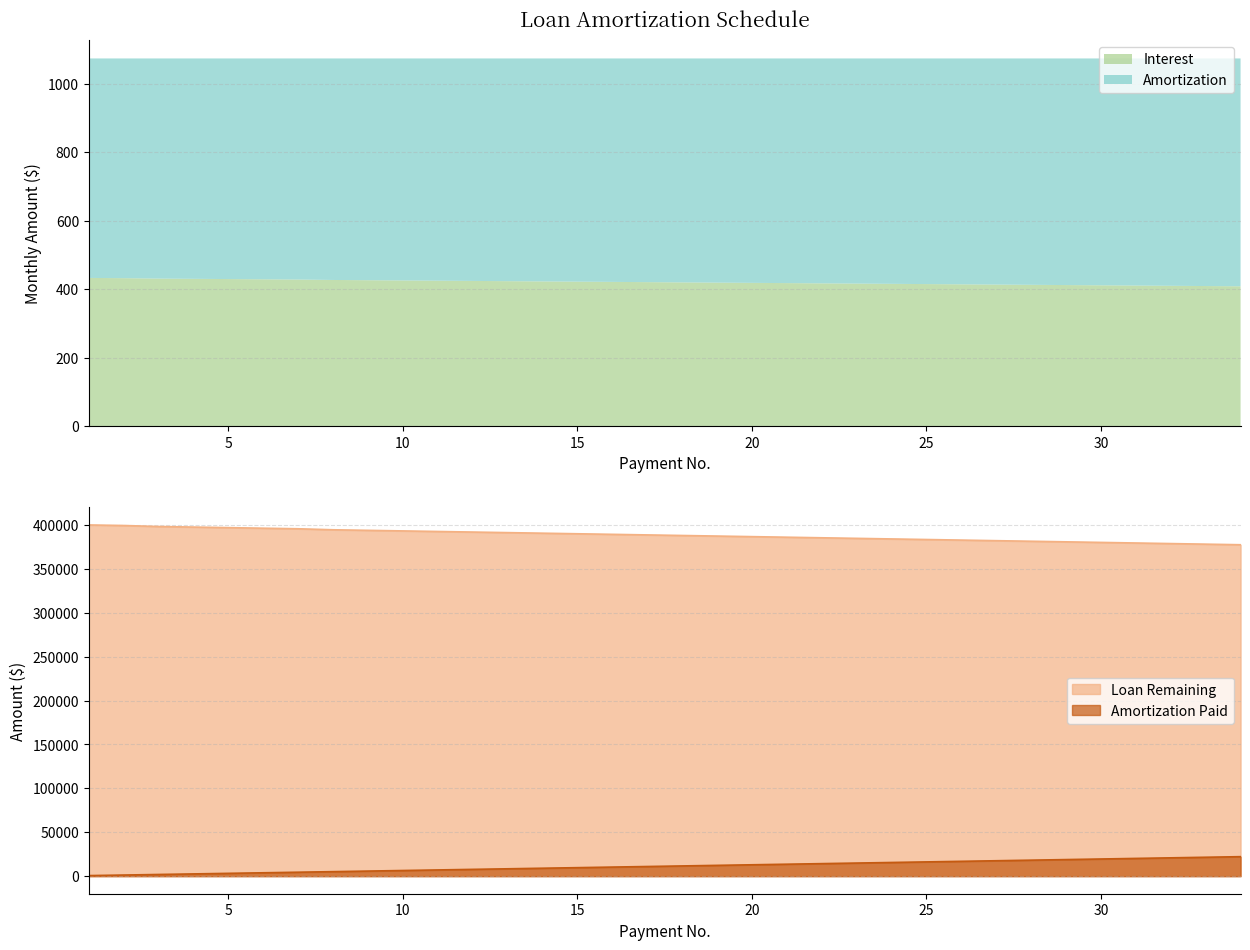

True or false: Amortization Paid and Loan Remaining intersect in this chart.

False